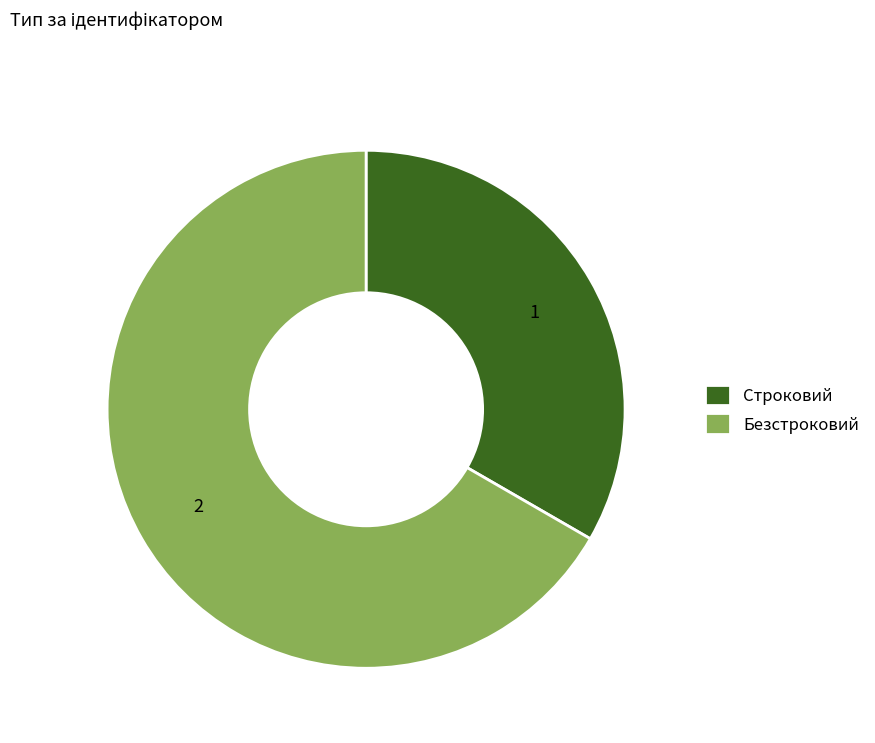

What is the ratio of the value at Безстроковий to the value at Строковий?

2.0